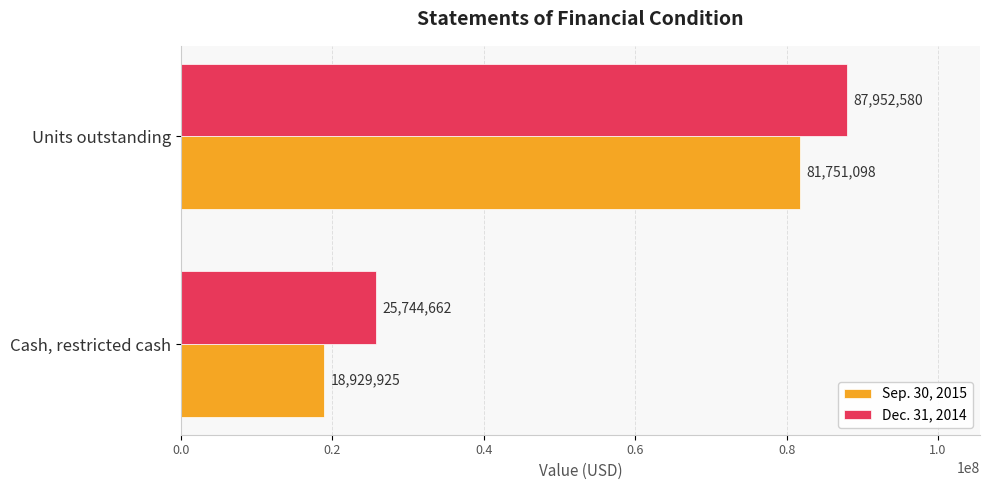

True or false: Sep. 30, 2015 has a value of 18929925 at Cash, restricted cash.

True